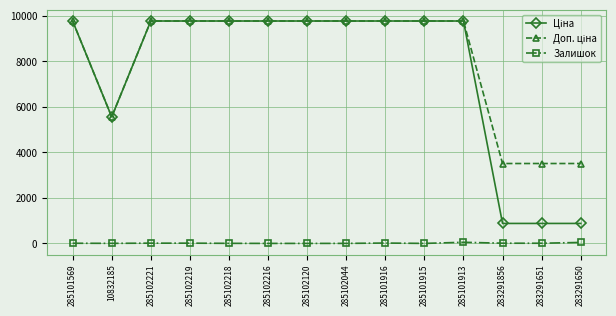

True or false: Залишок has a value of 9.0 at 283291856.

True